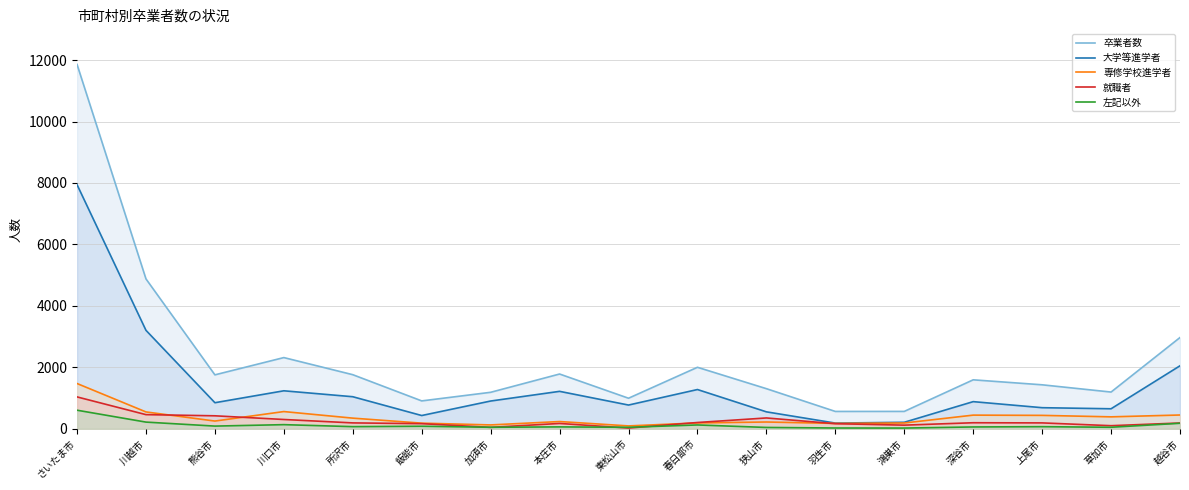

Is the value of 専修学校進学者 at 鴻巣市 greater than the value of 卒業者数 at 草加市?

No